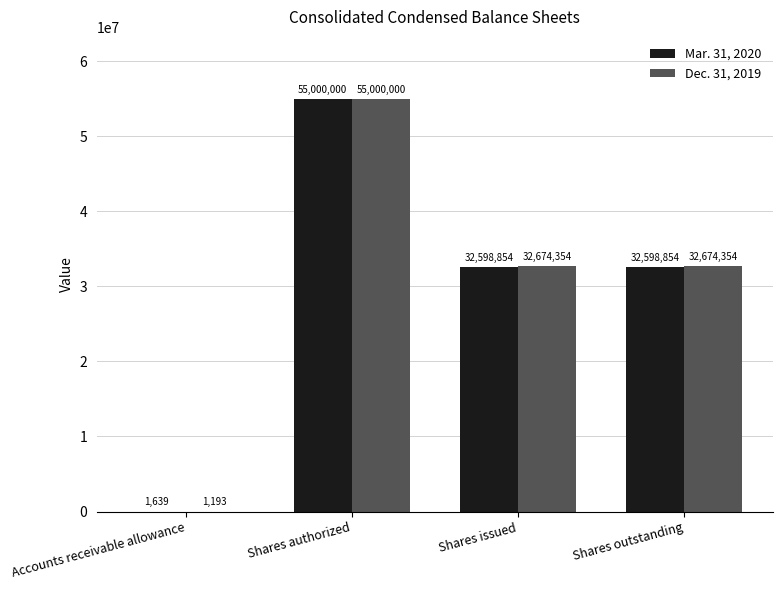

At which category is the sum across all series the highest?

Shares authorized